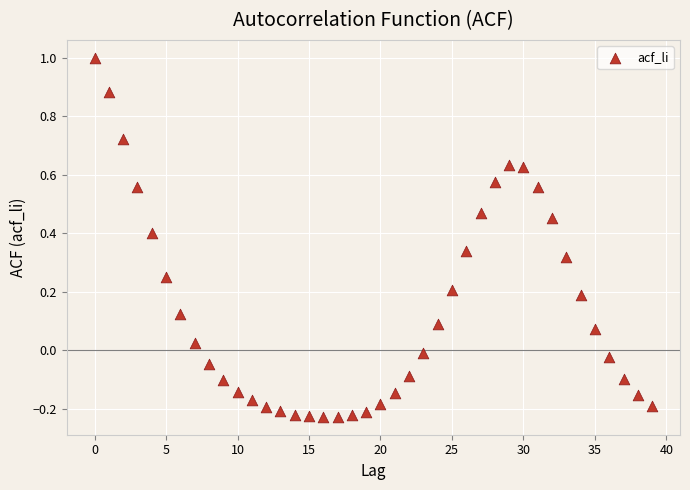

What is the range of Y values (max minus min)?

1.2